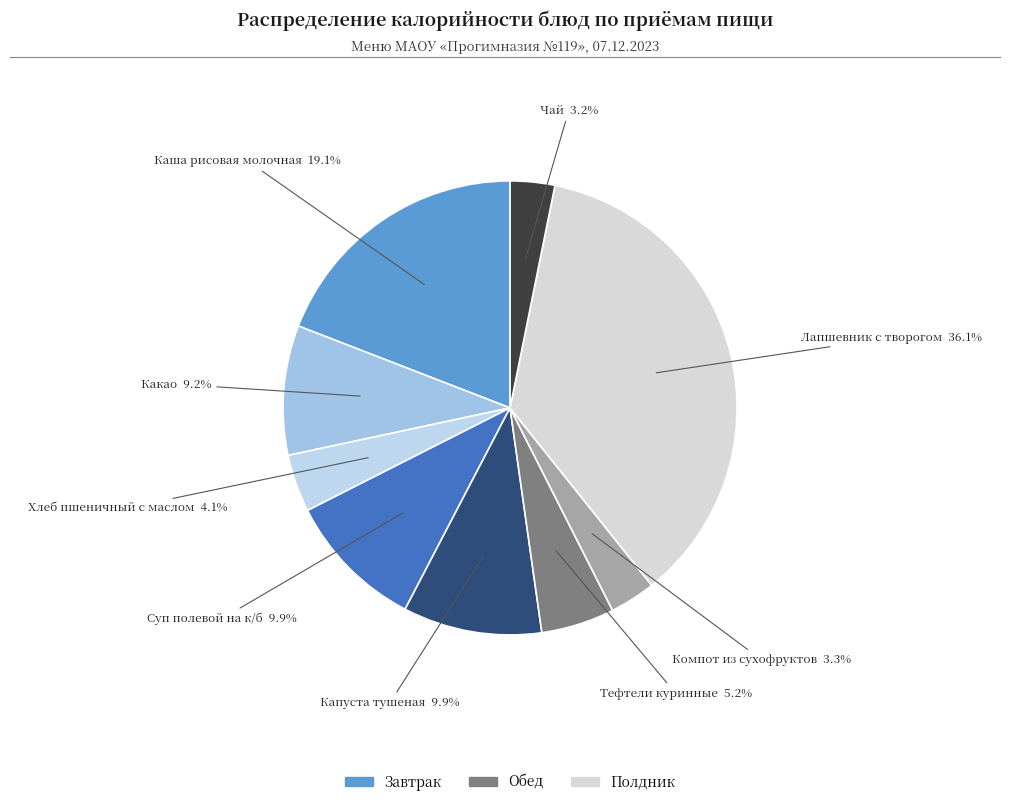

Count the number of slices in the pie.

9